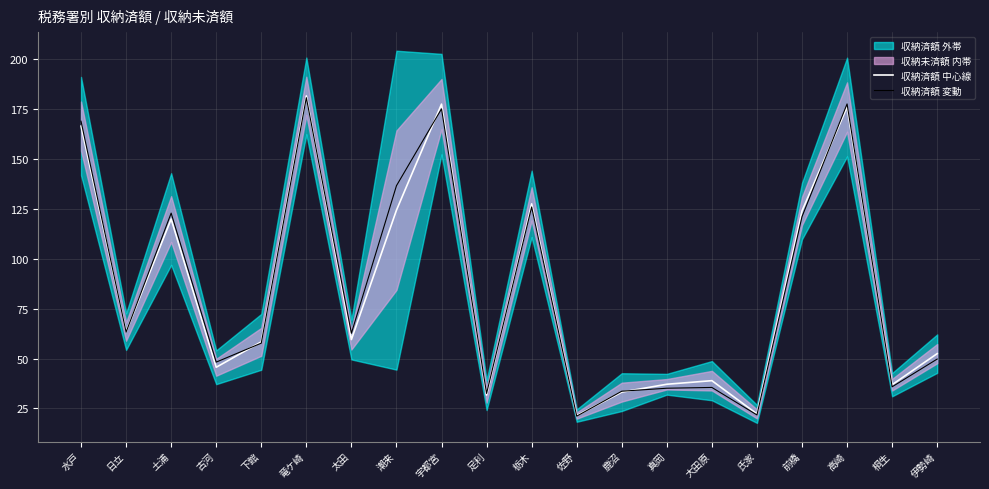

Where does the 収納済額 中心線 series first go above 59?

水戸